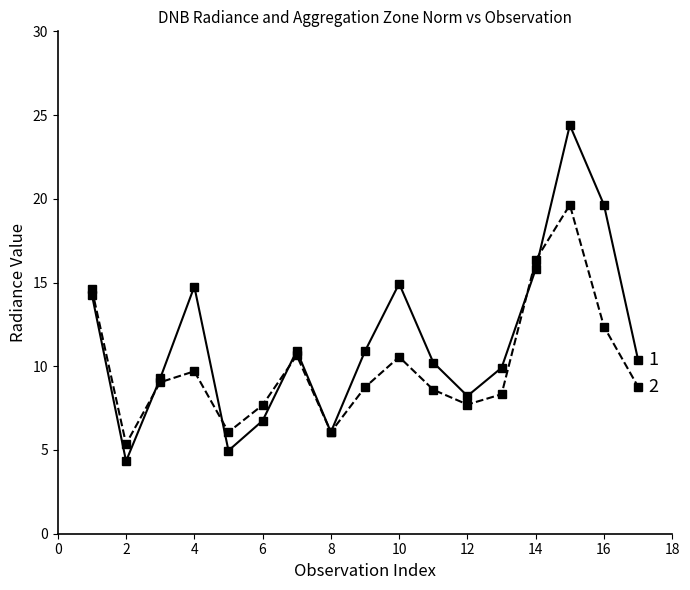

What is the smallest value displayed?

4.3